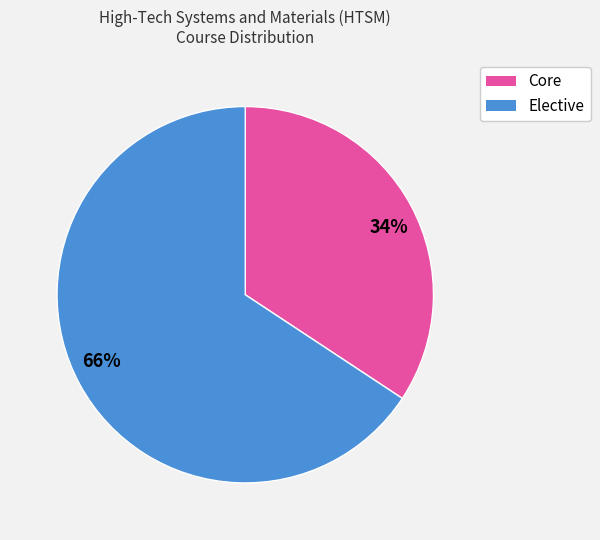

Which category has the smallest portion of the pie?

Core